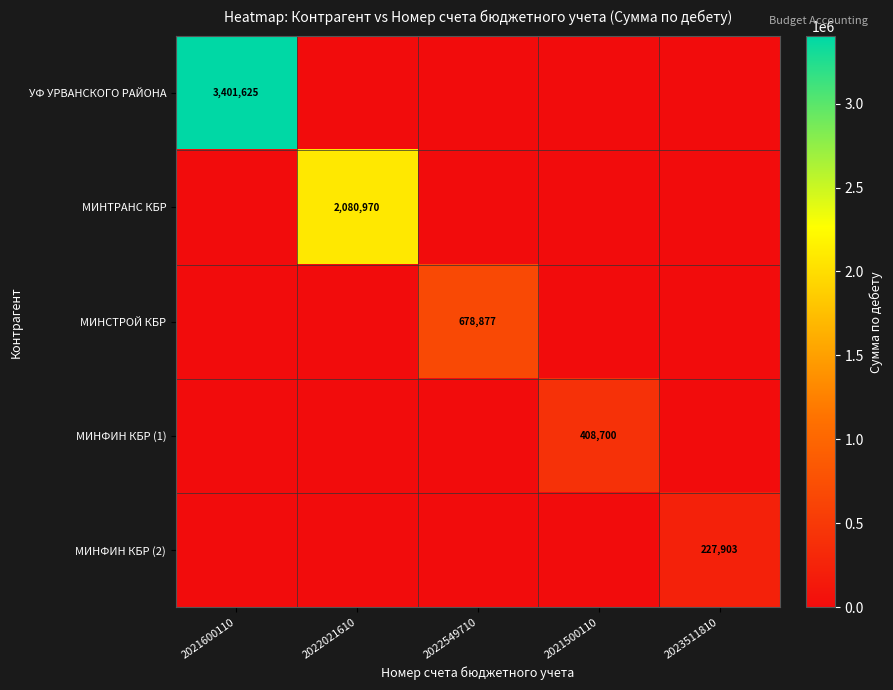

The value of МИНСТРОЙ КБР at 2022549710 is 362904.4. True or false?

False